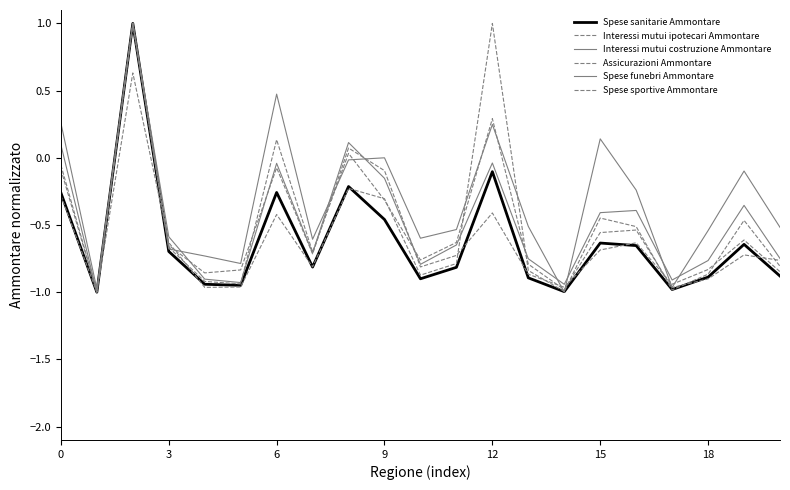

Is this an area chart (filled region under the line)?

No